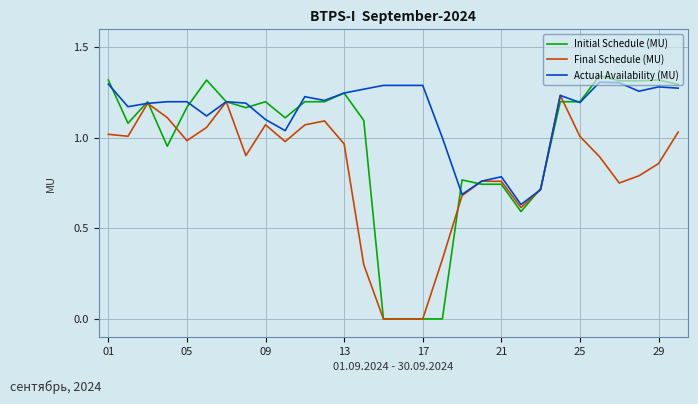

Does the chart display data point markers on the line(s)?

No